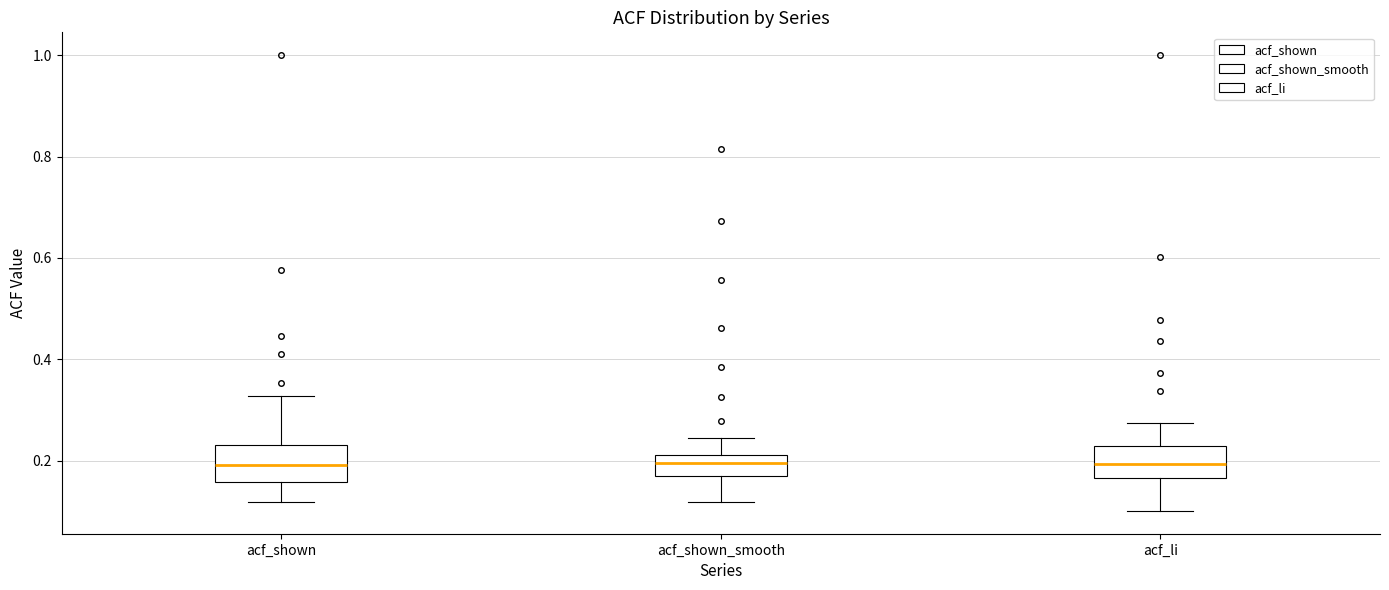

Reading left to right, transcribe this box plot: for each box, give where its median line is, the range the box spans, and where its two whiskers end, as read against the y-axis. The values are not printed on the chart, so give them approximately, as read against the axis.

acf_shown: median 0.20, box 0.16 to 0.24, whiskers 0.12 to 0.32
acf_shown_smooth: median 0.20, box 0.16 to 0.22, whiskers 0.12 to 0.24
acf_li: median 0.20, box 0.16 to 0.22, whiskers 0.10 to 0.28